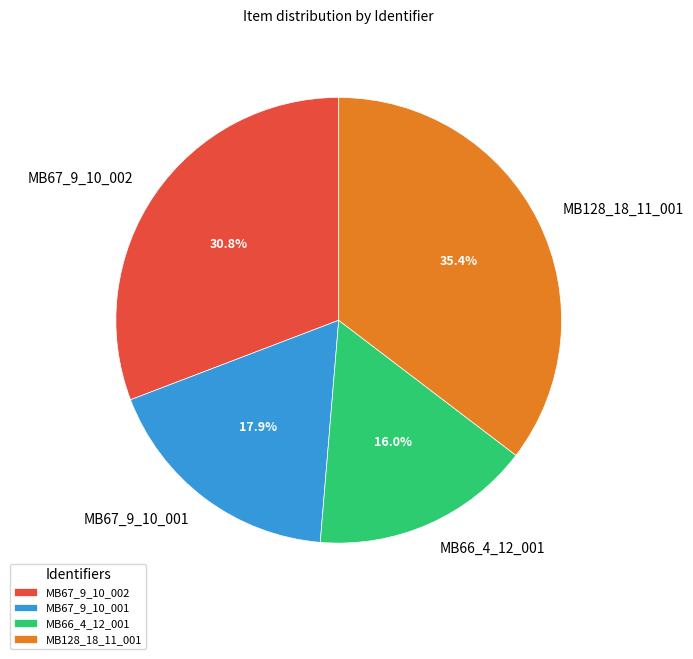

Between MB128_18_11_001 and MB66_4_12_001, which is larger?

MB128_18_11_001